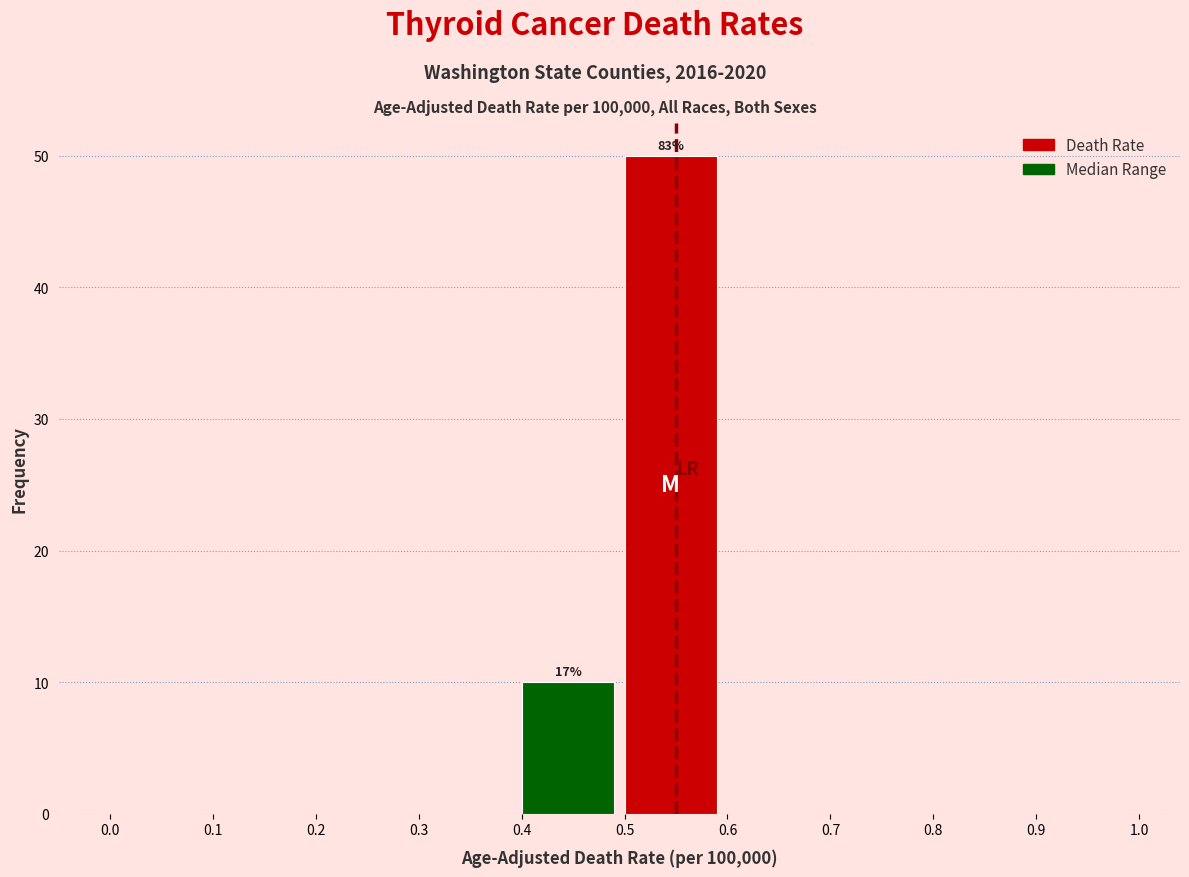

Over which range of the x-axis is the bar tallest?

0.5 to 0.6